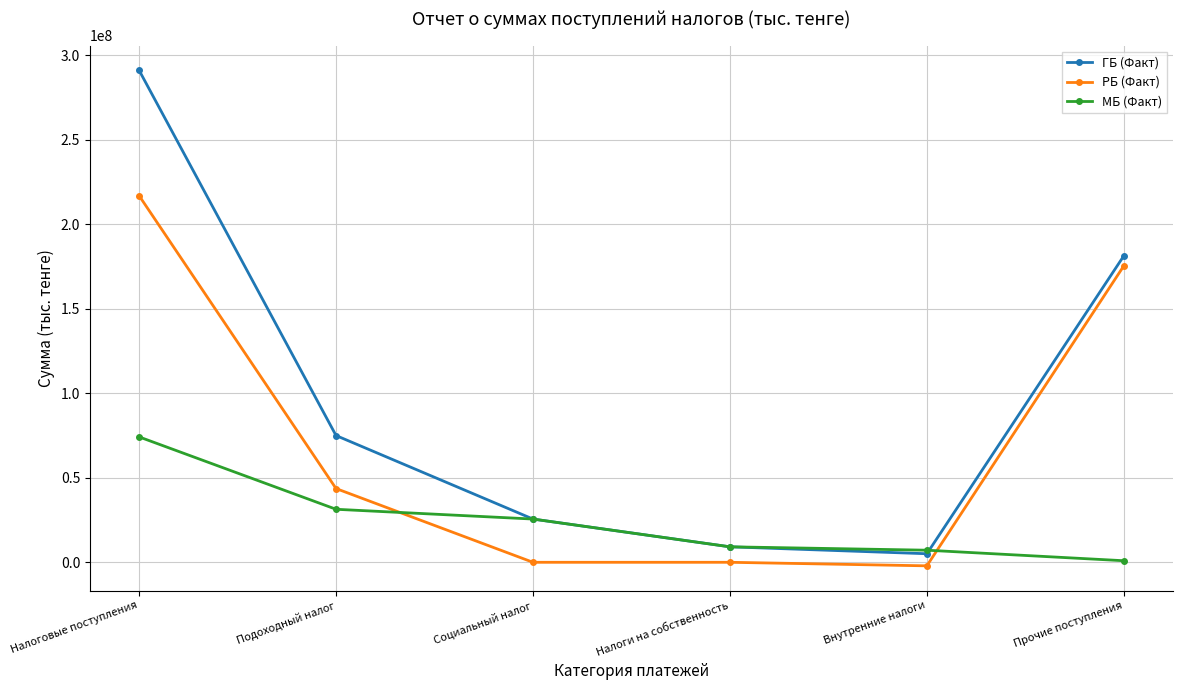

How many lines are shown in the chart?

3